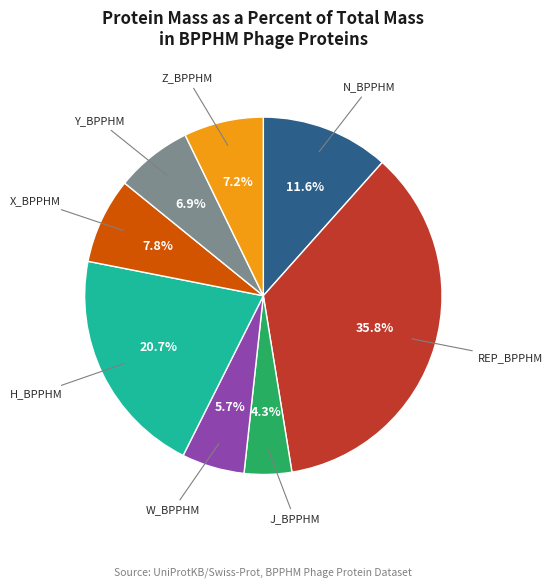

True or false: W_BPPHM accounts for 6% of the total.

True